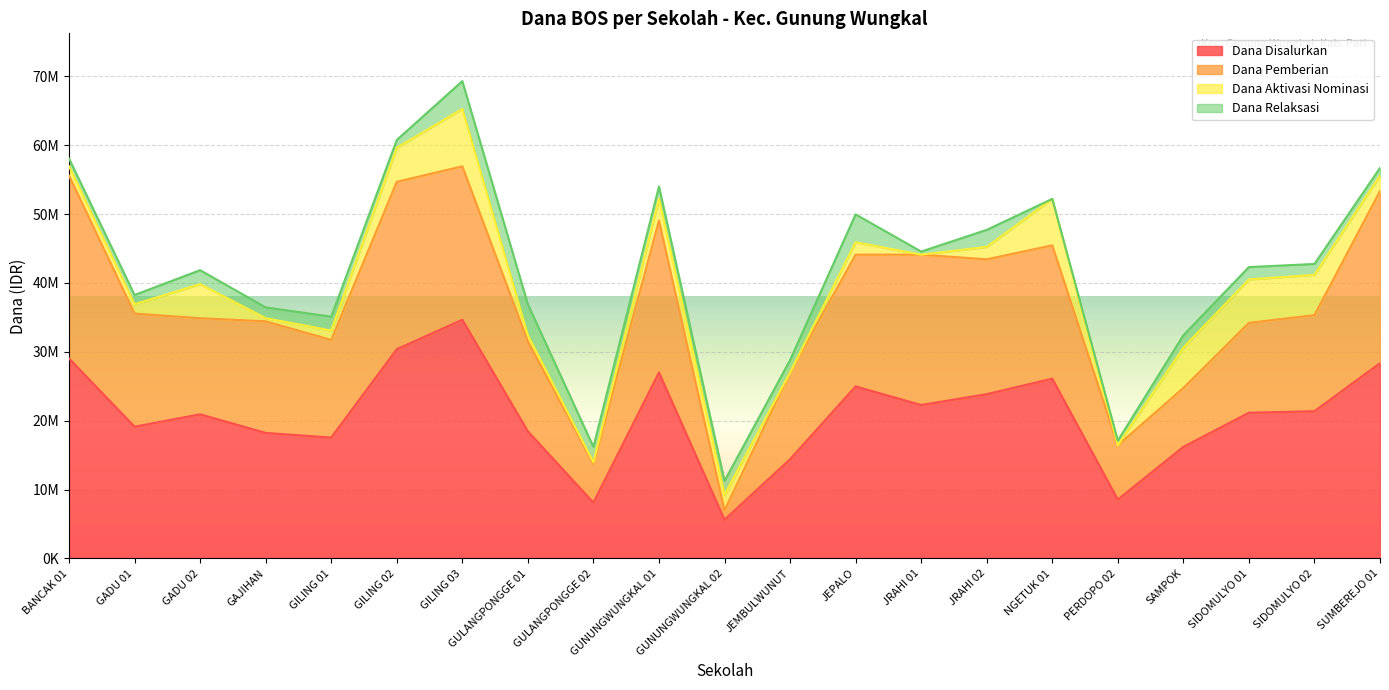

At how many categories does at least one series exceed 30203562?

2